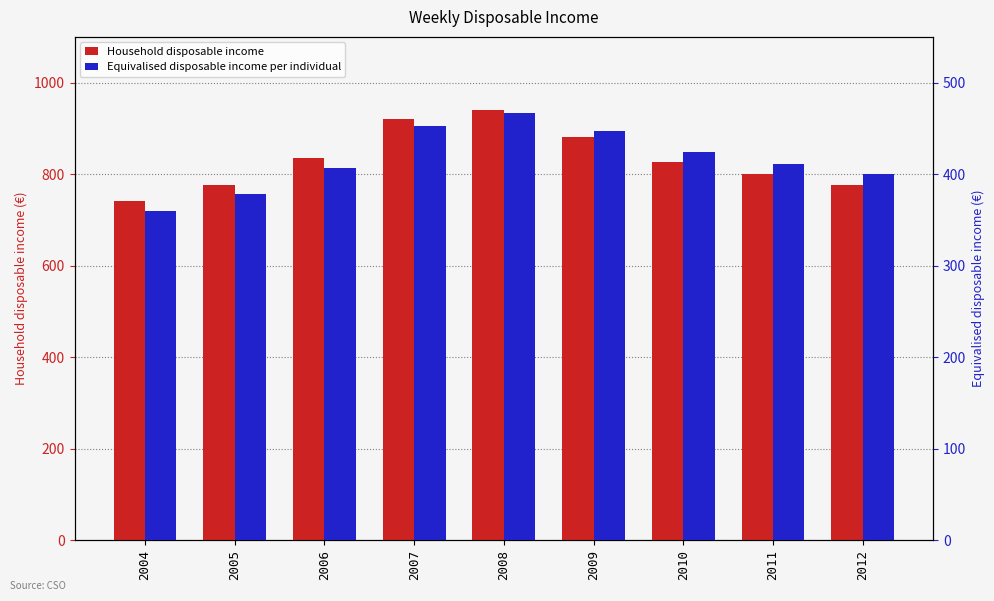

What is the difference between the maximum and minimum values in the Household disposable income series?

199.5